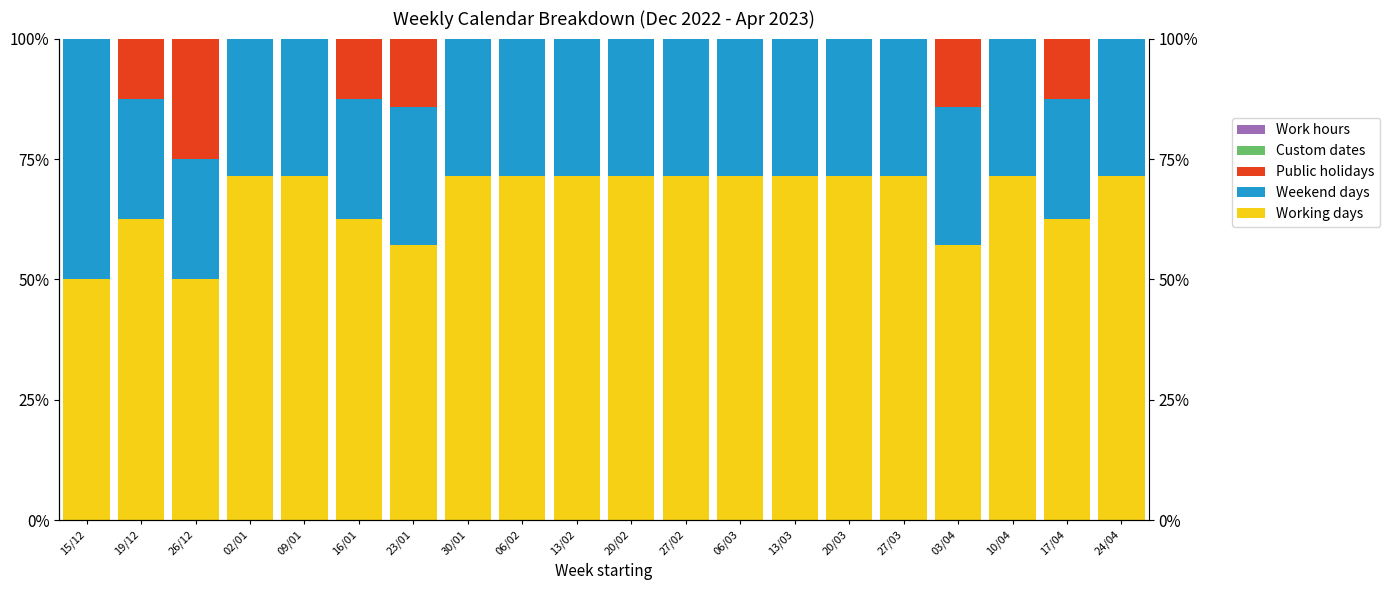

Is the value of Public holidays at 09/01 greater than the value of Work hours at 06/03?

No